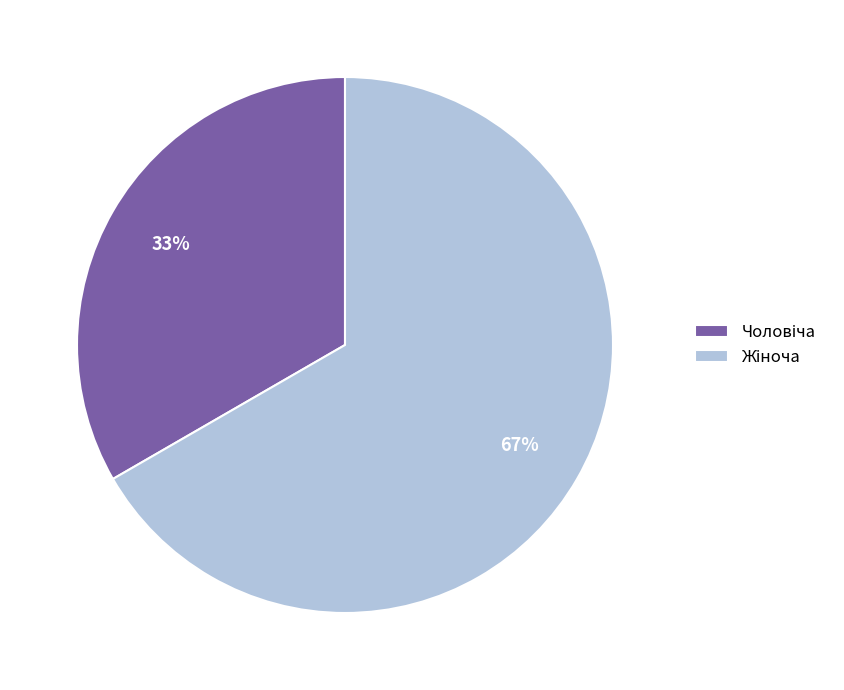

To the nearest percent, what is the average slice percentage?

50%